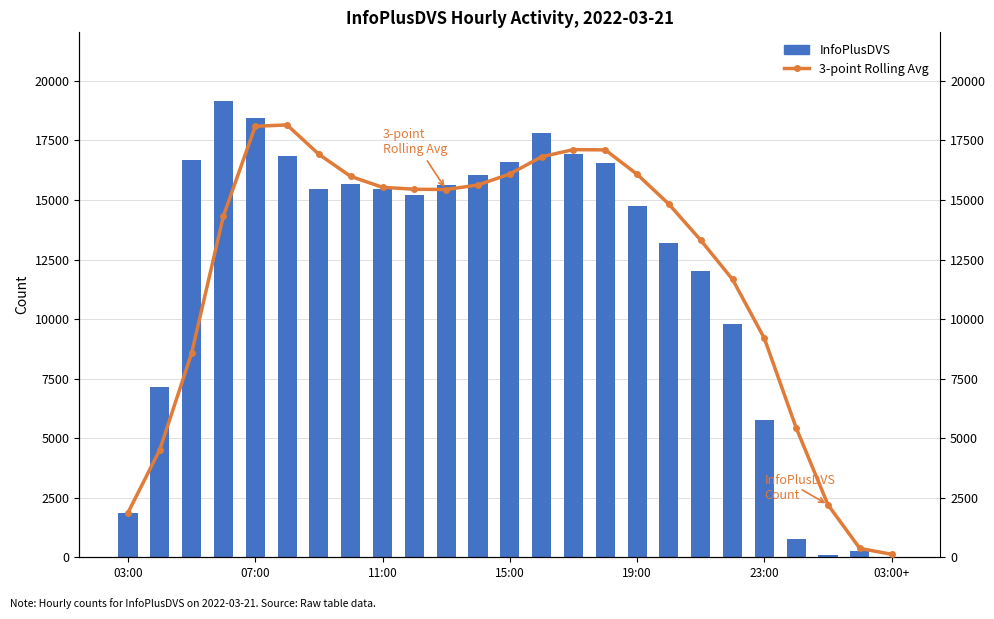

What is the minimum value for 3-point Rolling Avg?

126.3